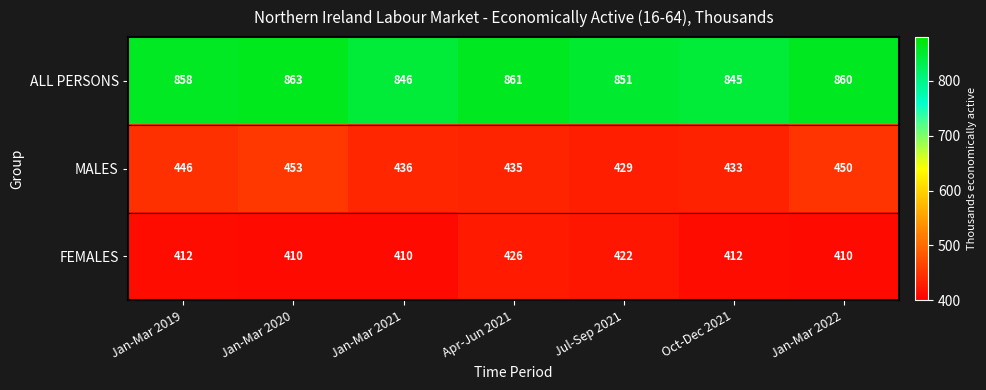

Where is FEMALES nearest to the value 418?

Jul-Sep 2021